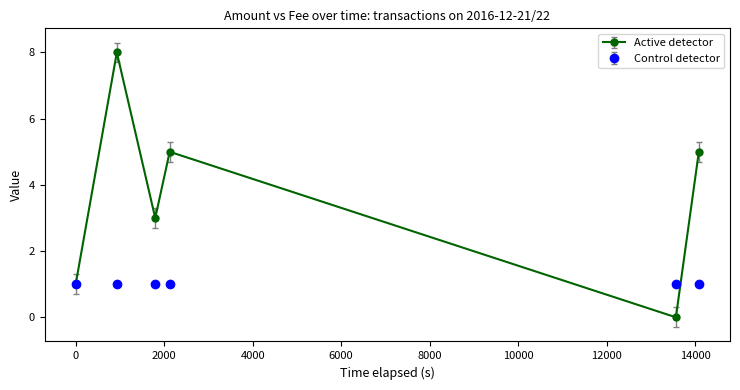

Reading left to right, transcribe all the data shown in this chart.

Active detector: 1	8	3	5	0	5
Control detector: 1	1	1	1	1	1